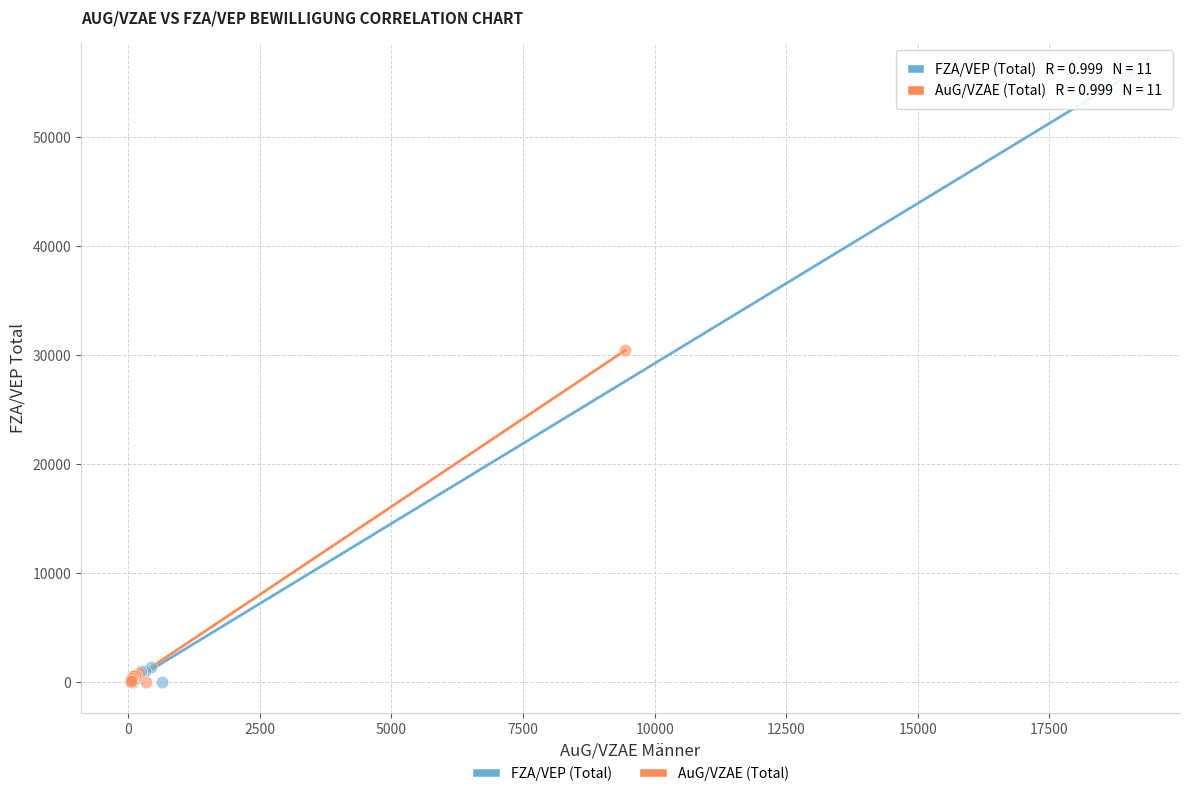

Which series contains the highest Y value?

FZA/VEP (Total)